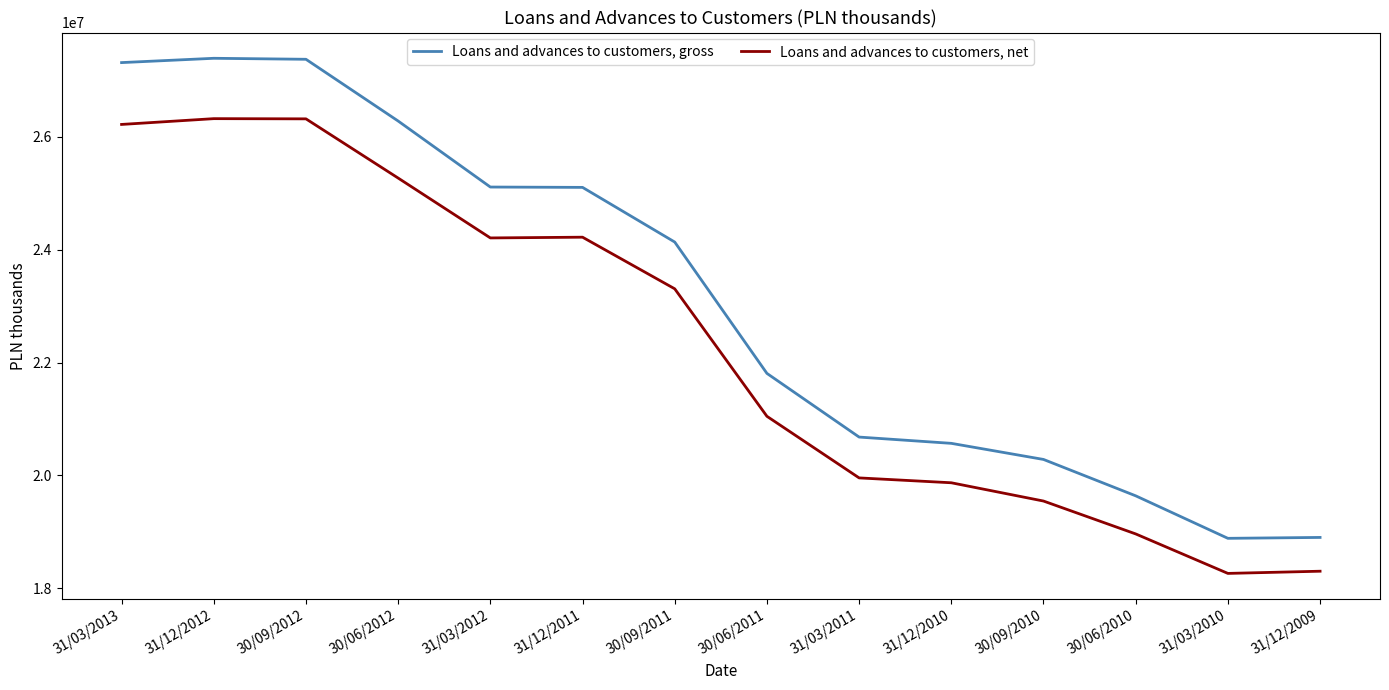

At how many categories does at least one series exceed 24874835?

6